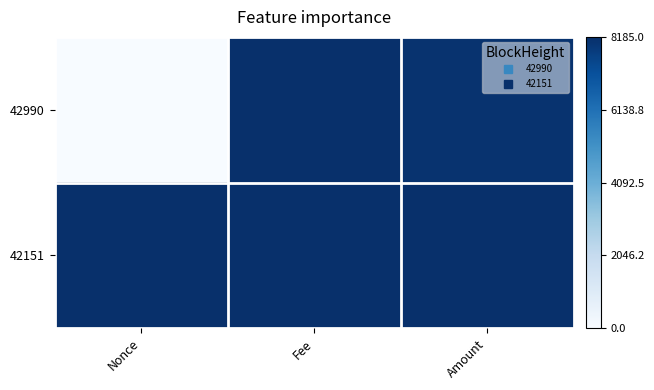

At how many categories does at least one series exceed 0?

3